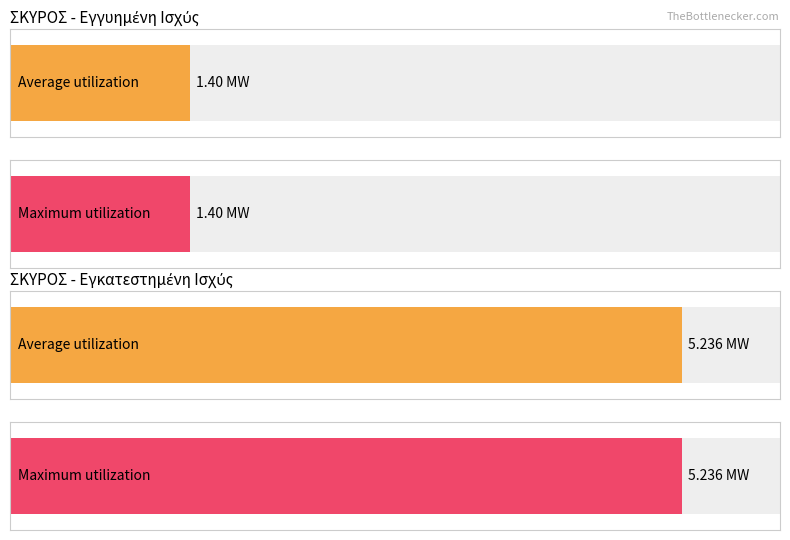

How many groups of bars are there?

2